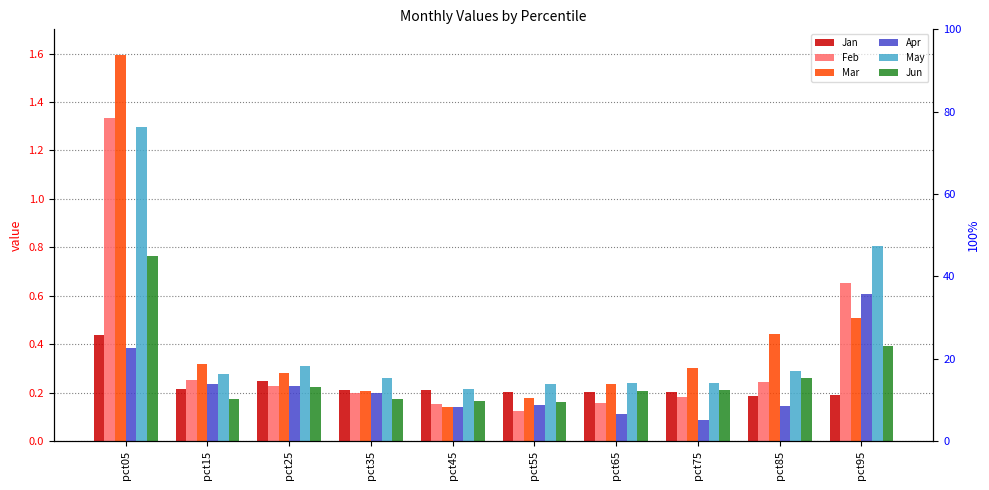

Is it true that Jan equals 0.1 at pct45?

False